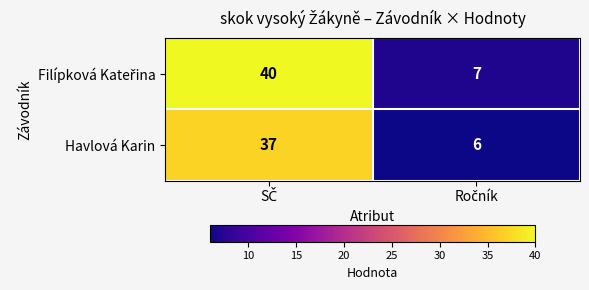

What is the smallest value displayed?

6